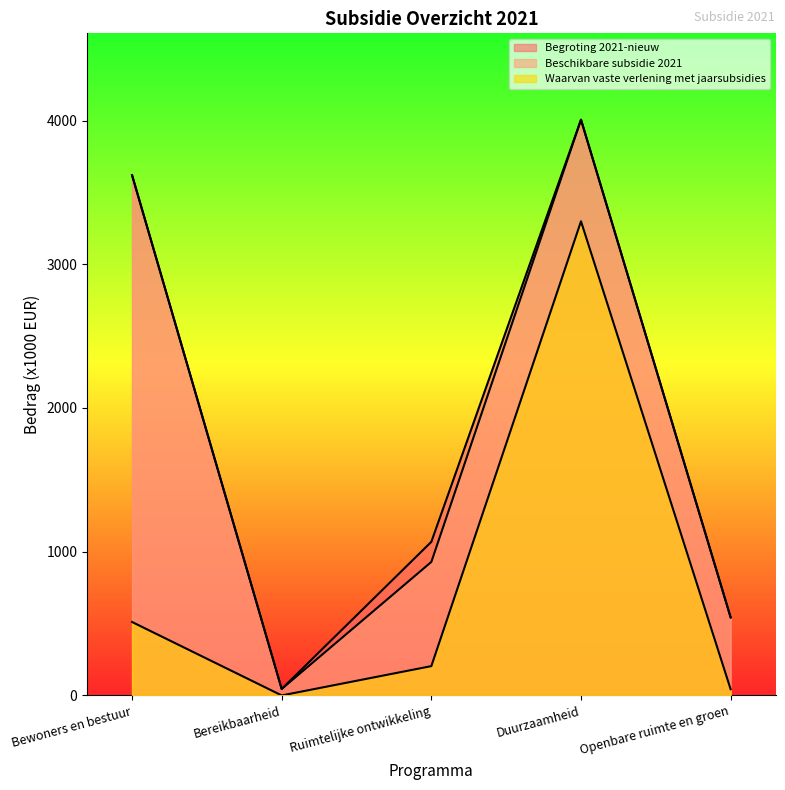

Is it true that Begroting 2021-nieuw equals 6785 at Duurzaamheid?

False